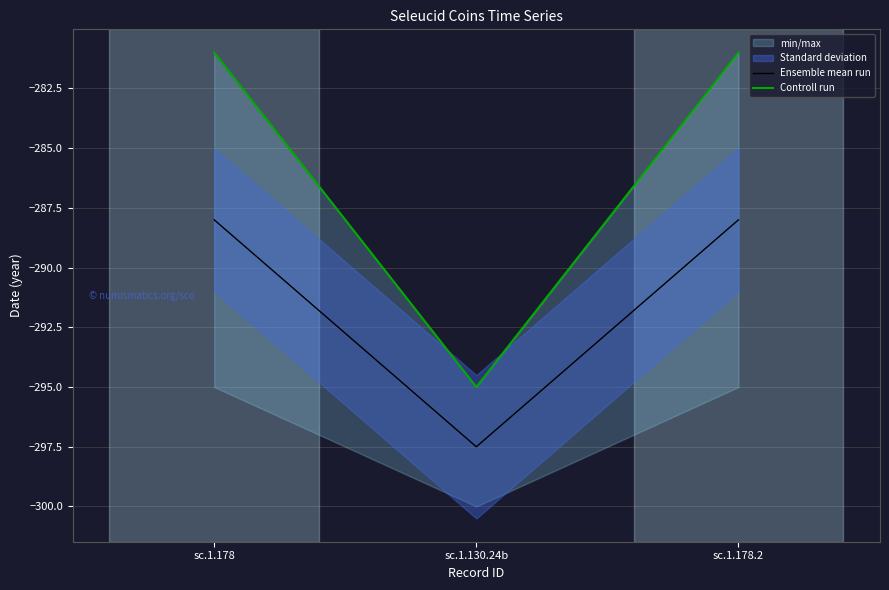

True or false: Ensemble mean run has a value of -482.8 at sc.1.178.

False